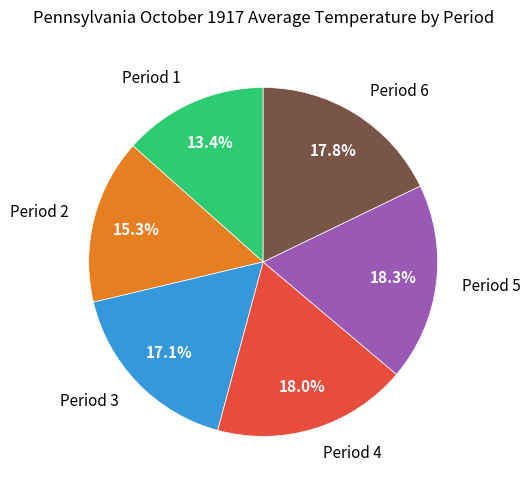

To the nearest percent, what percentage of the pie is Period 6?

18%